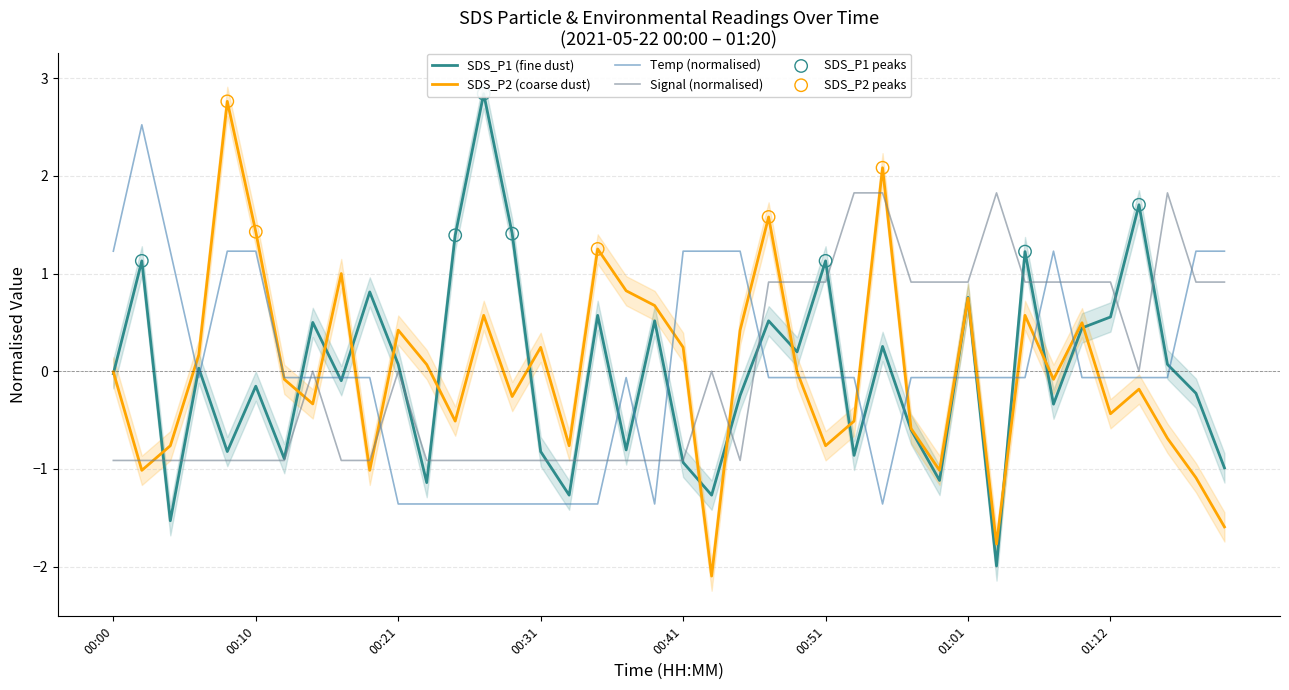

True or false: Signal (normalised) has a value of -0.9 at 00:10.

True